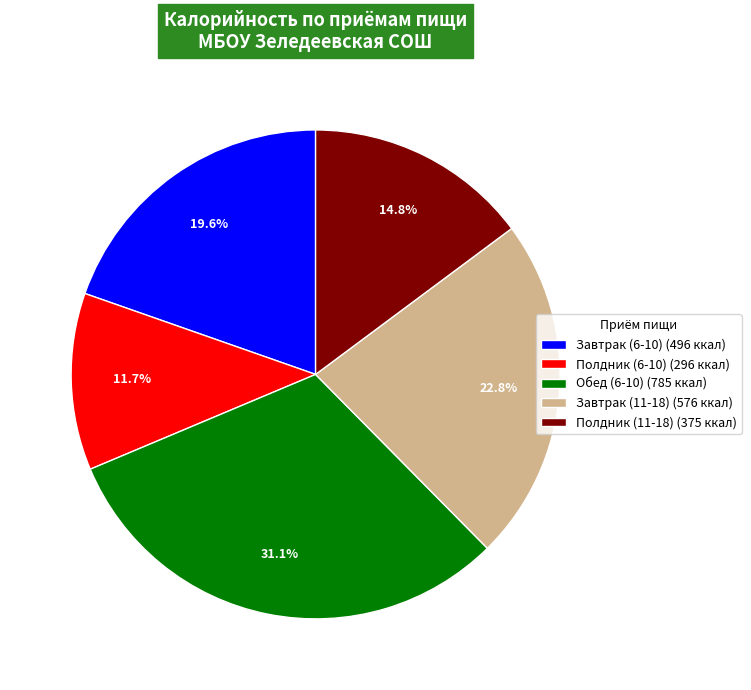

Count the number of slices in the pie.

5